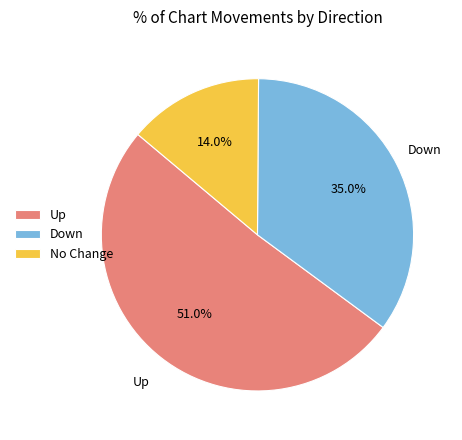

Is there a majority slice in this chart?

Yes